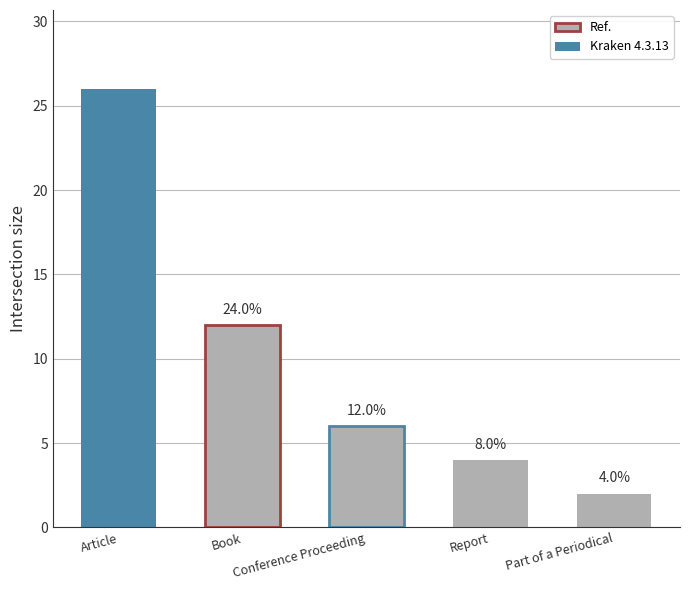

What is the greatest value displayed?

26